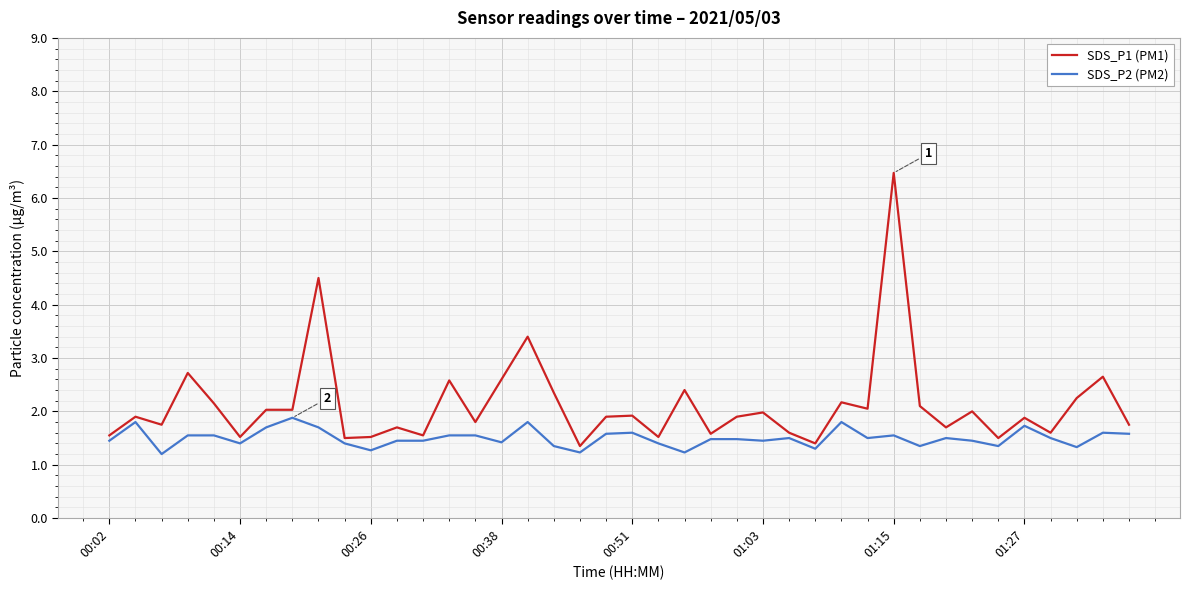

Which series has the largest total across all categories?

SDS_P1 (PM1)